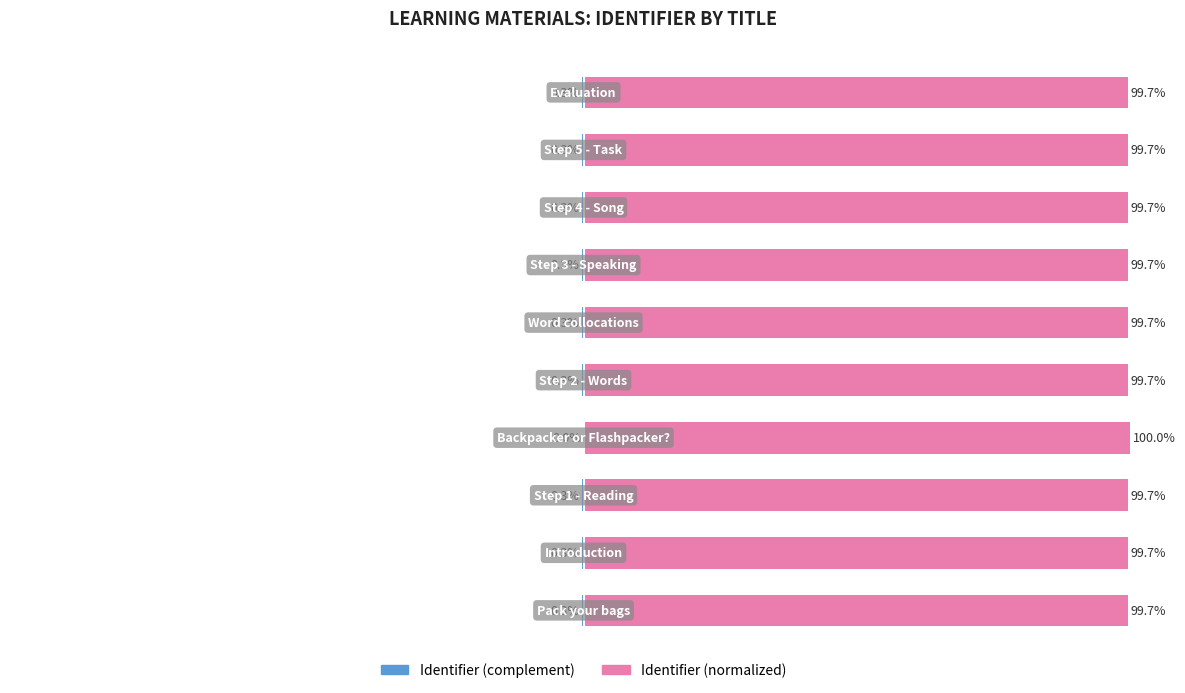

Reading right to left, transcribe all the data shown in this chart.

Identifier (complement): -0.3	-0.3	-0.3	-0.3	-0.3	-0.3	0.0	-0.3	-0.3	-0.3
Identifier (normalized): 99.7	99.7	99.7	99.7	99.7	99.7	100.0	99.7	99.7	99.7